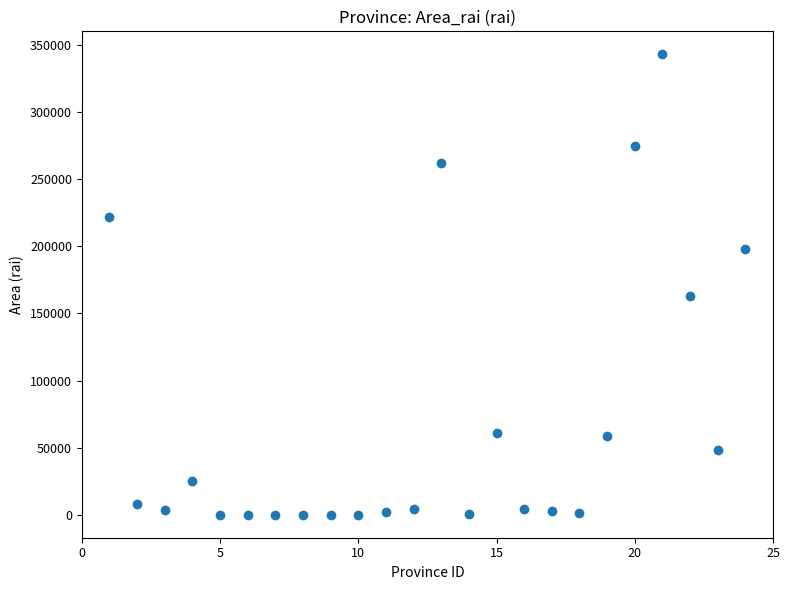

What is the range of X values (max minus min)?

23.0